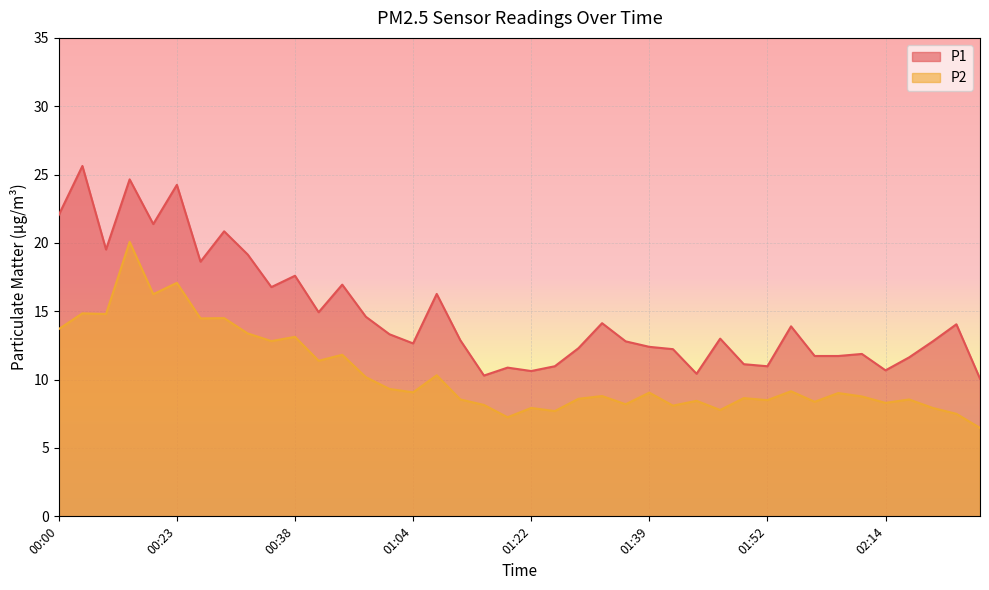

What are all the series names shown in the legend?

P1, P2